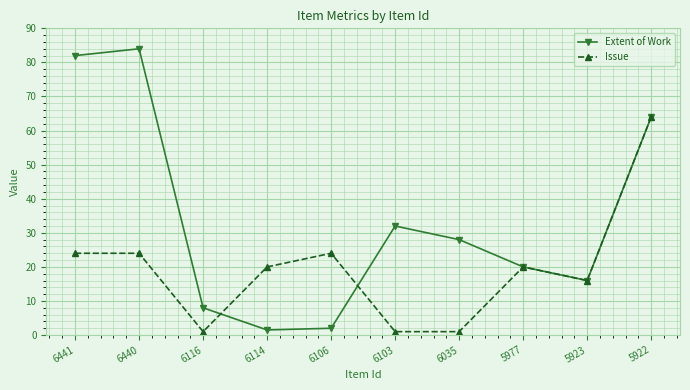

Is the value of Extent of Work at 6035 greater than the value of Issue at 5922?

No